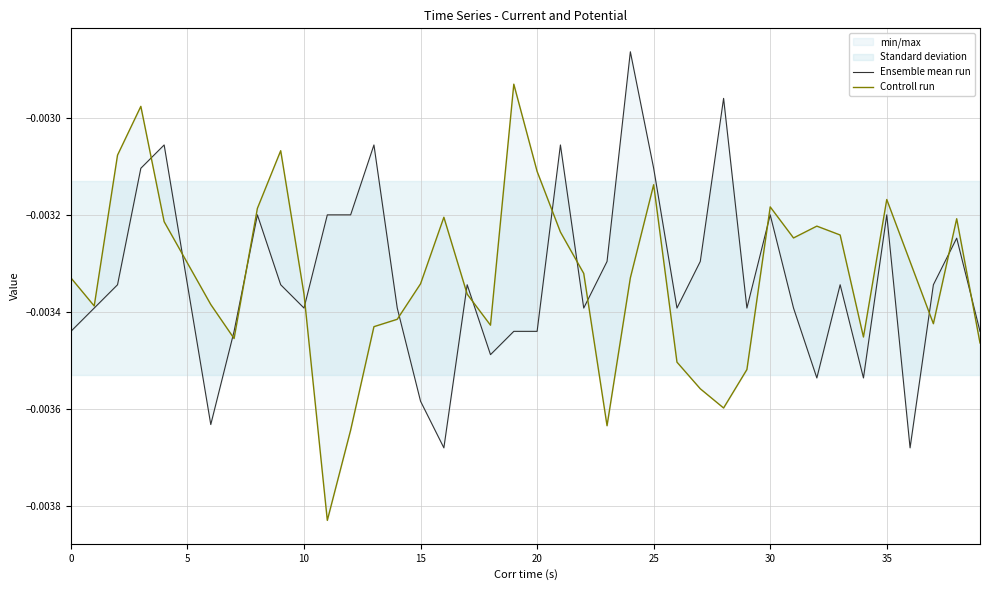

Does the chart display data point markers on the line(s)?

No